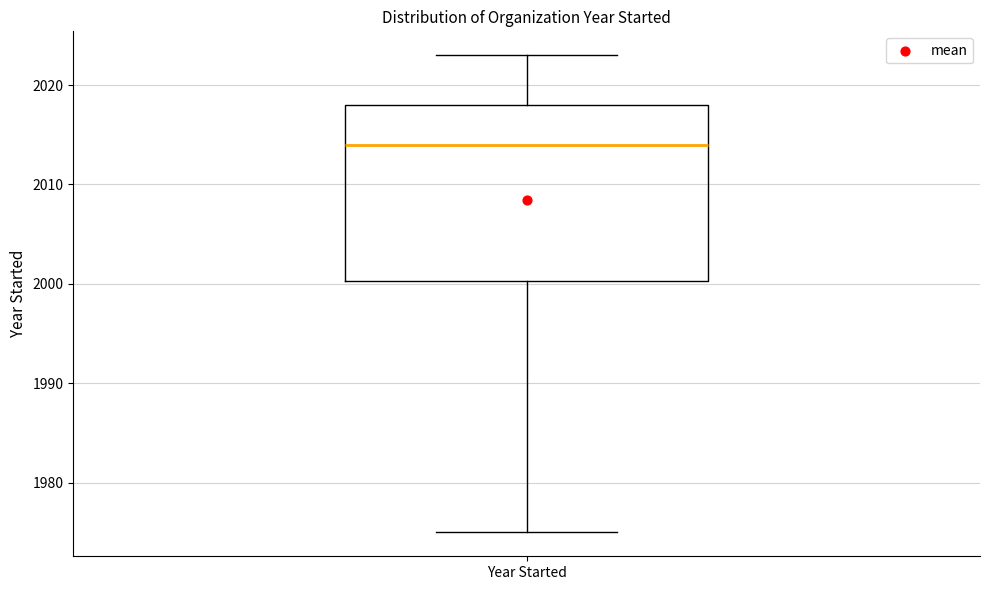

Transcribe this box plot: give where the median line is, the range the box spans, and where the two whiskers end, as read against the y-axis. The values are not printed on the chart, so give them approximately, as read against the axis.

median 2014, box 2000 to 2018, whiskers 1975 to 2023